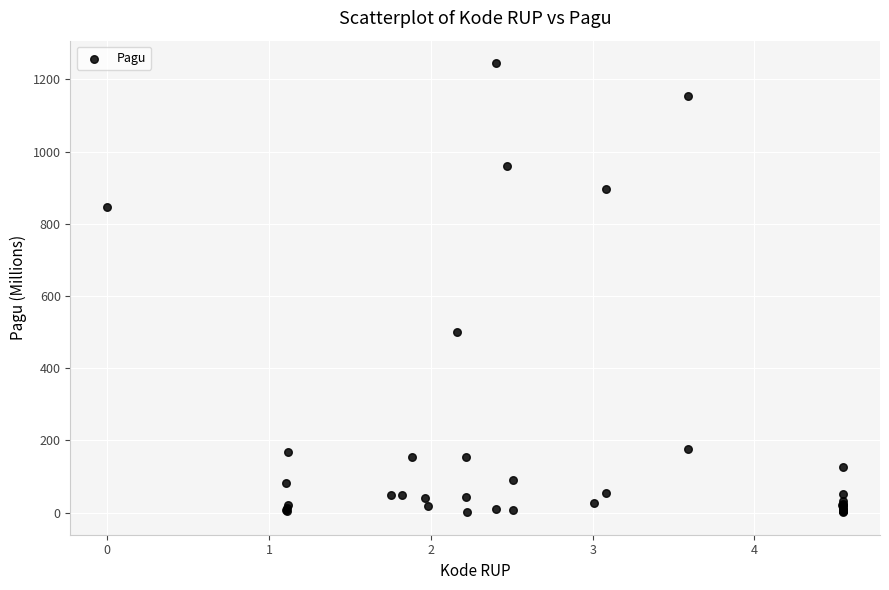

What Y value in the scatter plot is closest to 622?

499.9